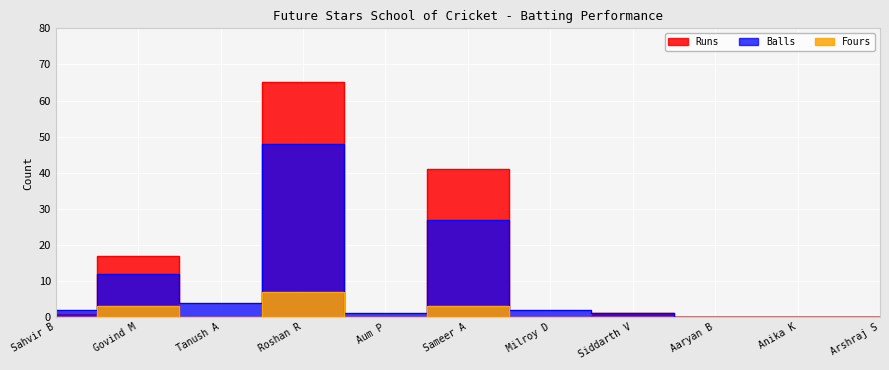

How many interior local valleys does the Fours series have?

2